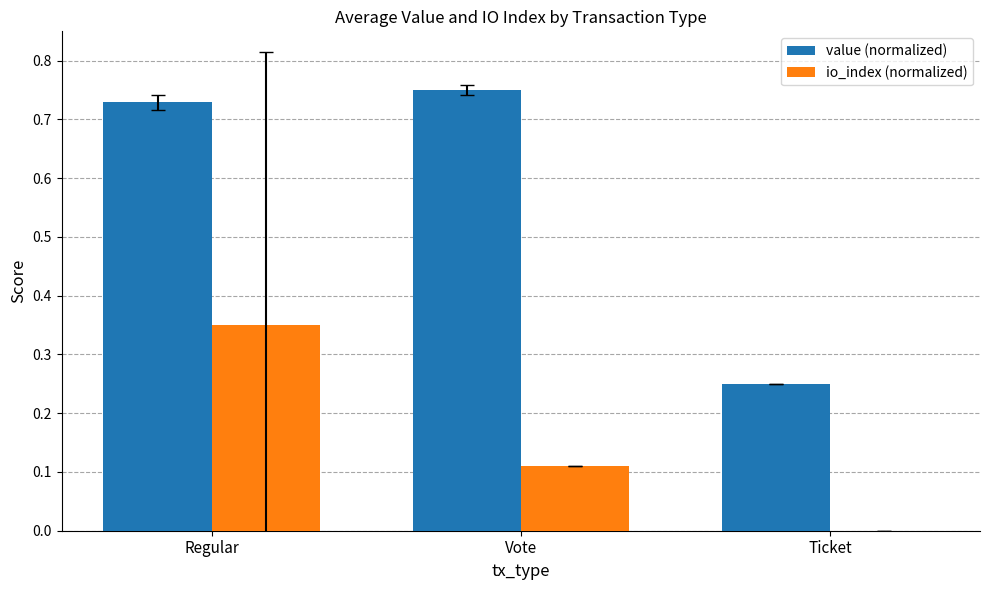

Where is value (normalized) nearest to the value 0?

Ticket